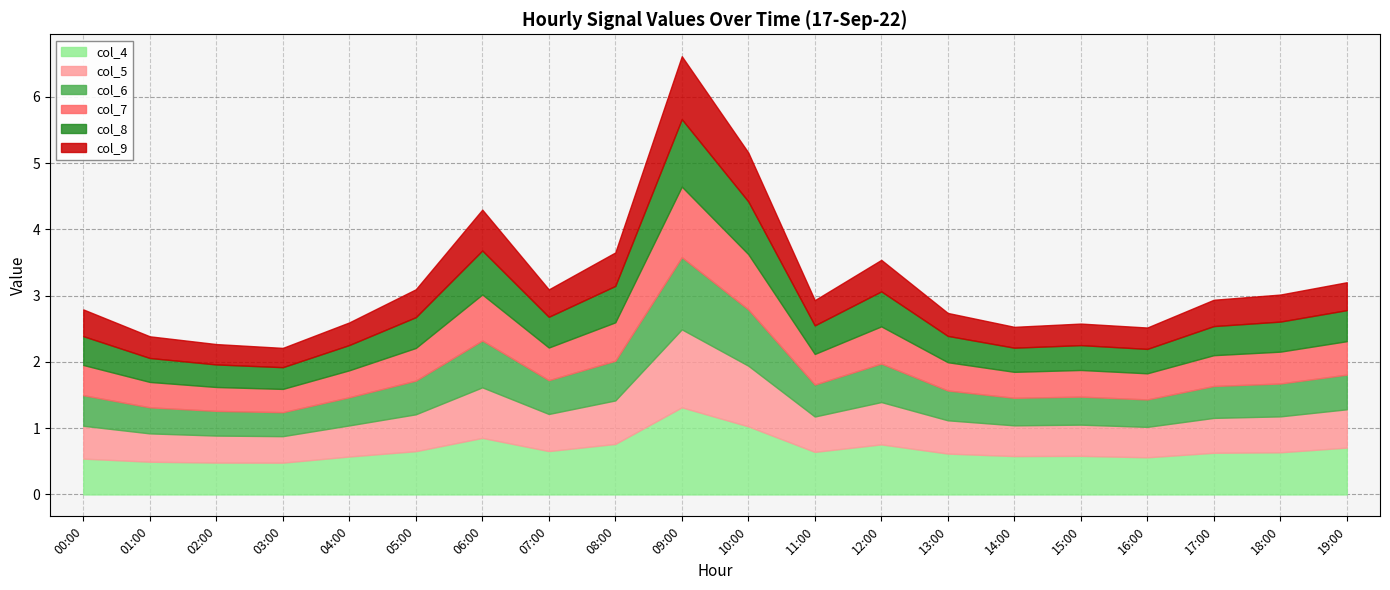

What is the maximum value shown in the chart?

1.3